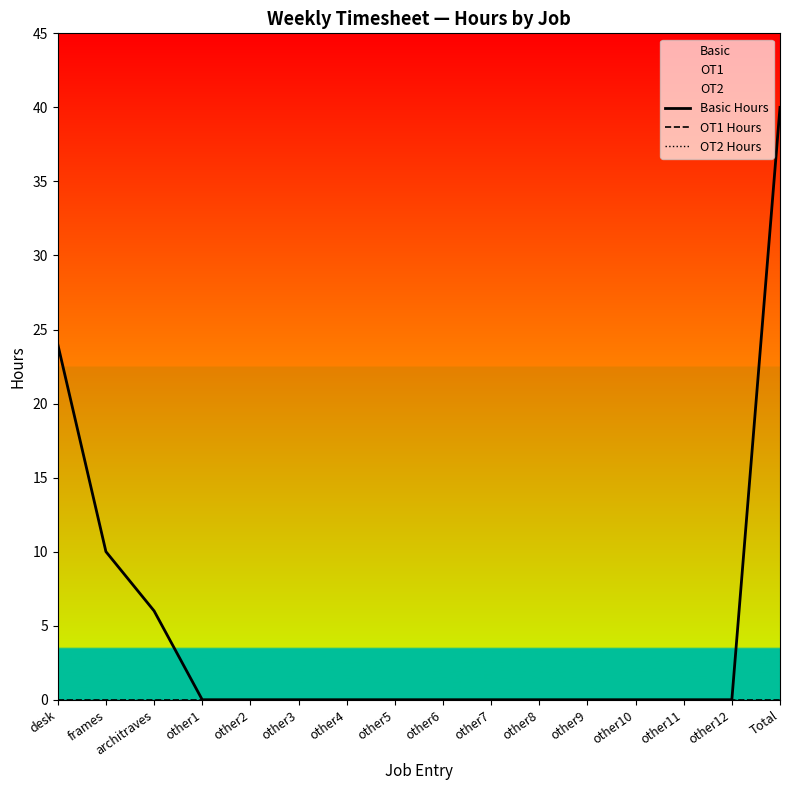

At how many categories does at least one series exceed 30?

1